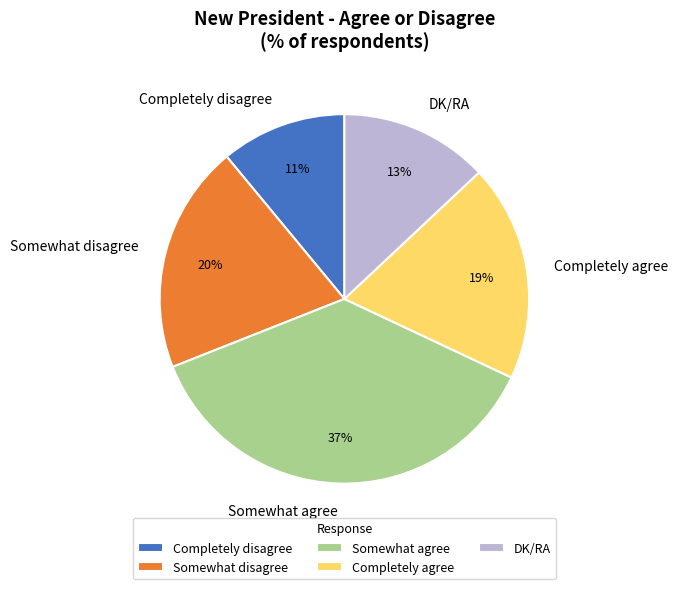

To the nearest percent, what portion does DK/RA represent?

13%